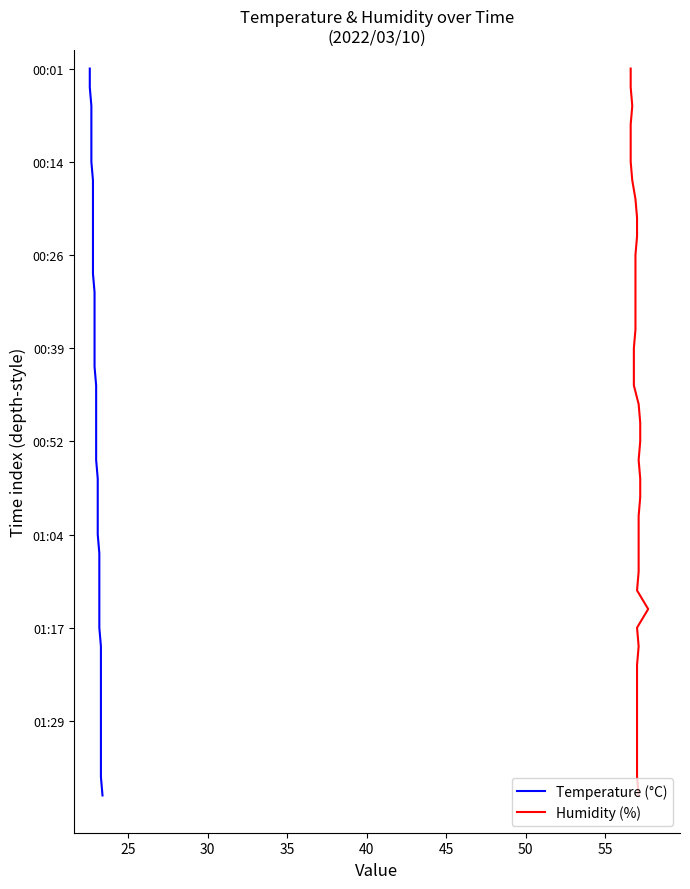

At how many categories does at least one series exceed -967?

20